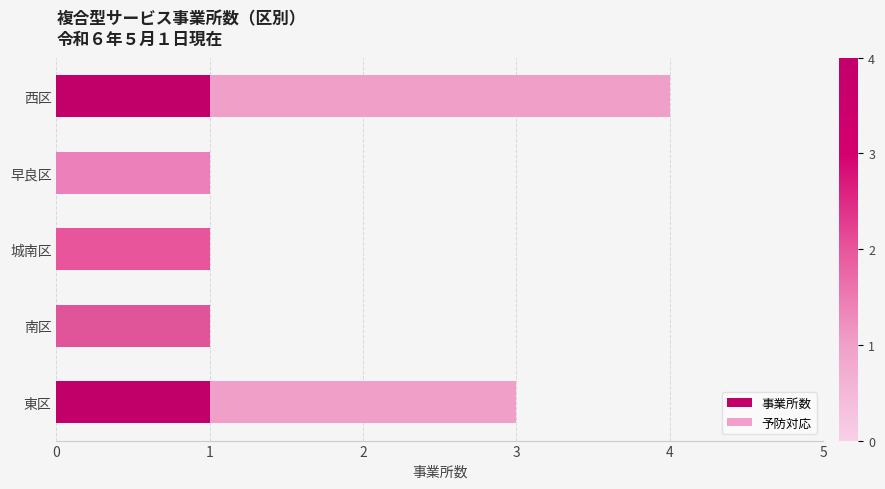

Which series has the largest range (max minus min)?

事業所数